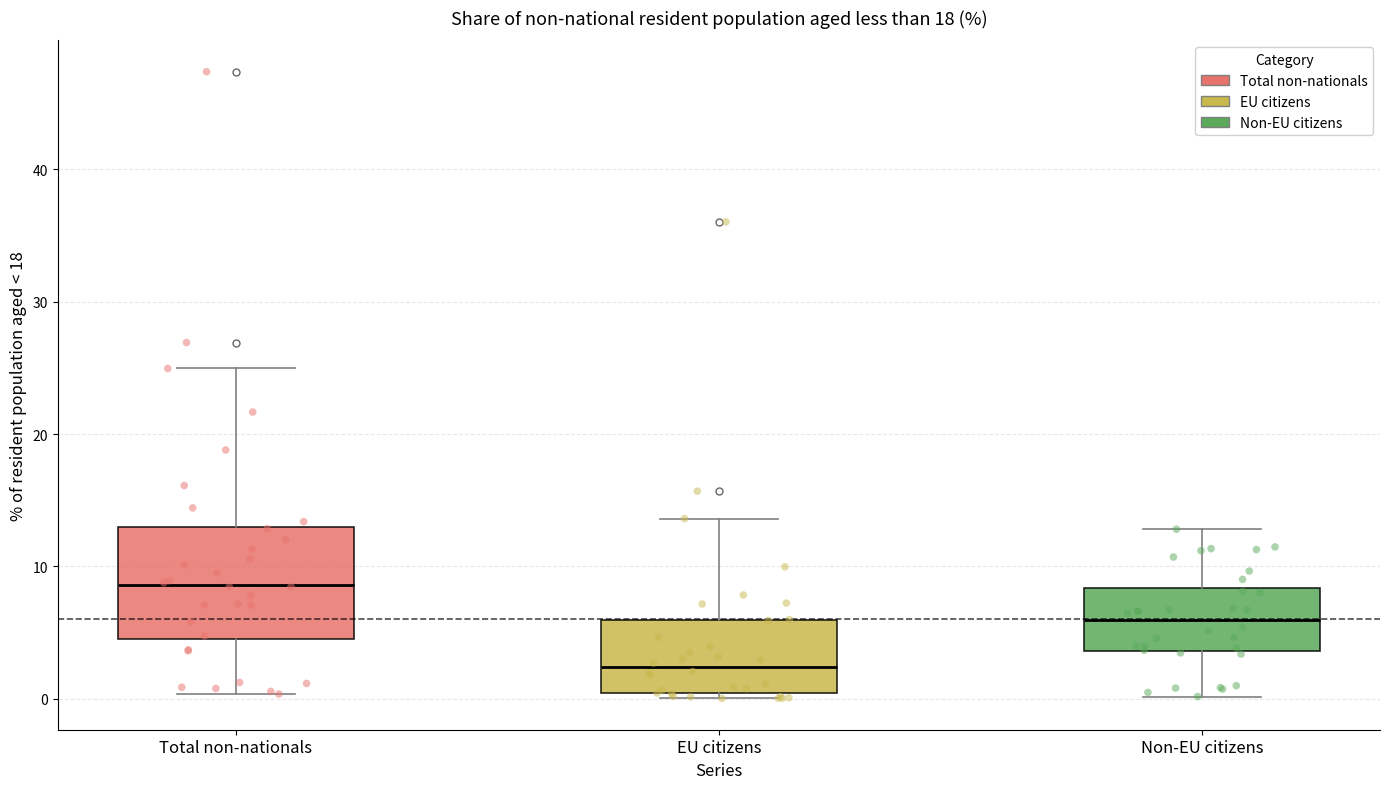

Reading left to right, read every box against the y-axis: the position of its median line, the range the box covers, and the ends of its whiskers. The values are not printed on the chart, so give them approximately, as read against the axis.

Total non-nationals: median 9, box 4 to 13, whiskers 0 to 25
EU citizens: median 2, box 0 to 6, whiskers 0 (just below the box's lower edge) to 14
Non-EU citizens: median 6, box 4 to 8, whiskers 0 to 13